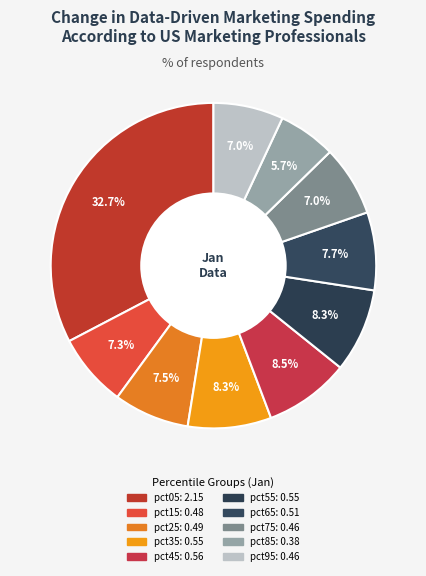

Is there a majority slice in this chart?

No